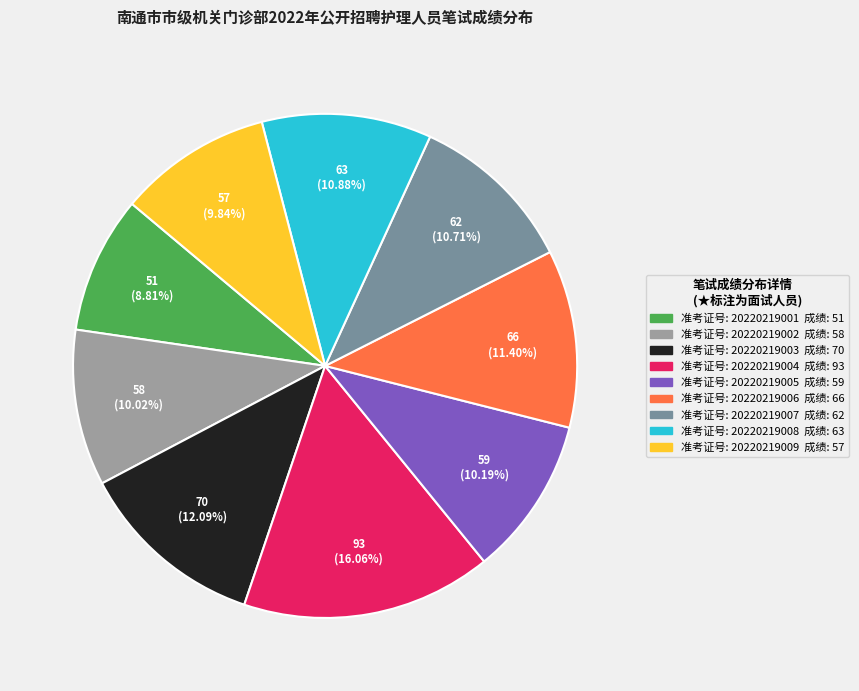

Is there a majority slice in this chart?

No